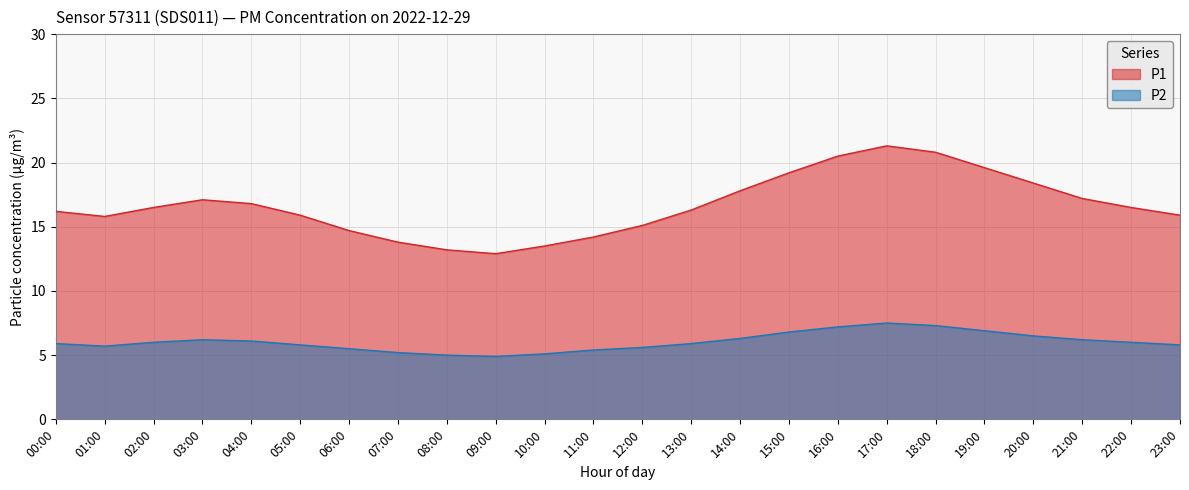

The value of P2 at 16:00 is 4.4. True or false?

False